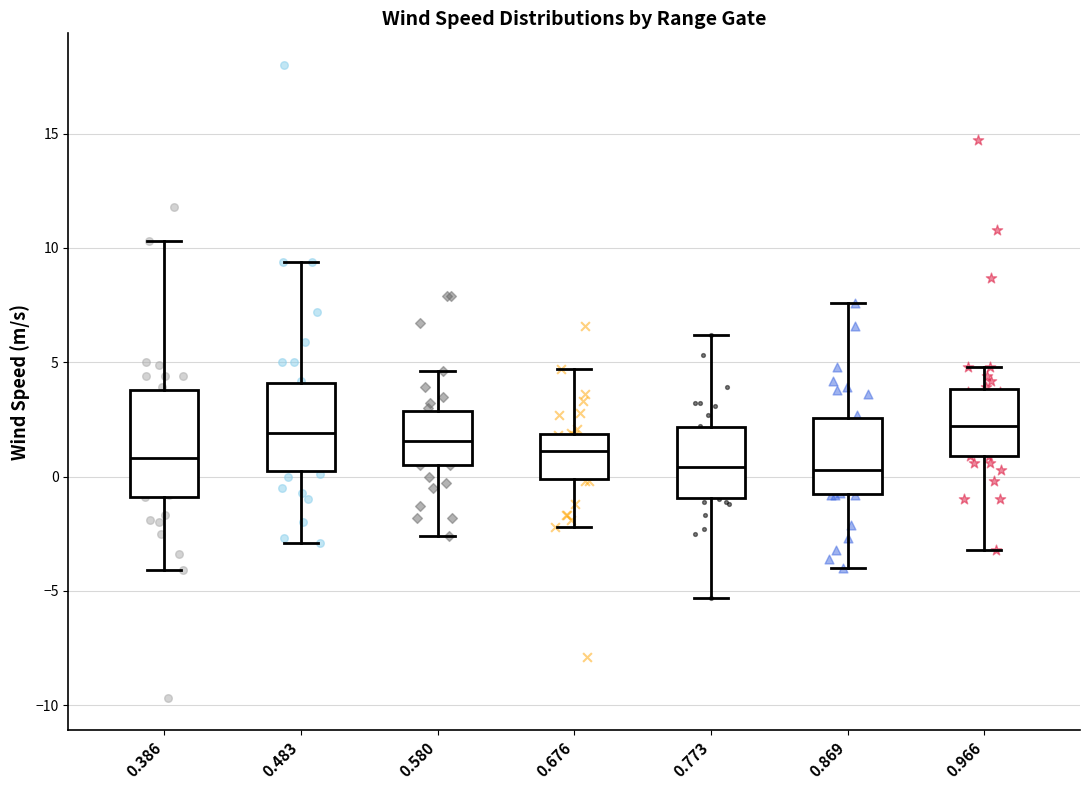

Which box is the tallest, from its lower edge to its upper edge?

0.386